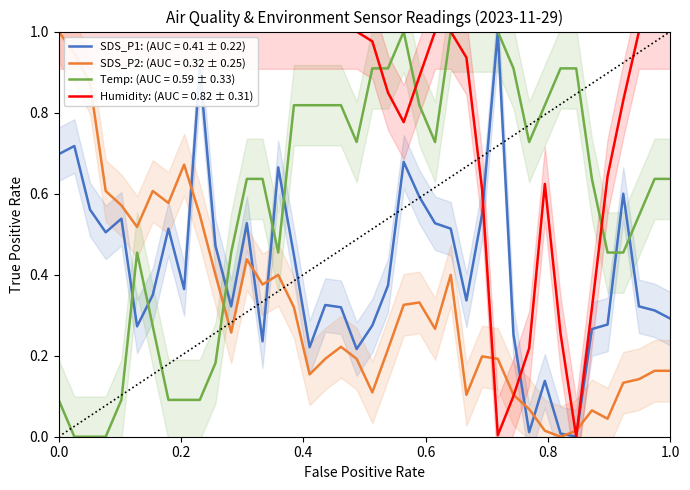

How many lines are shown in the chart?

4